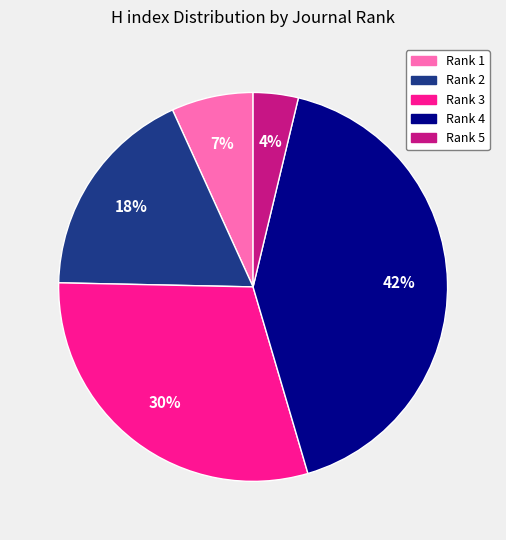

To the nearest percent, what is the difference between the largest and smallest slice percentages?

38%